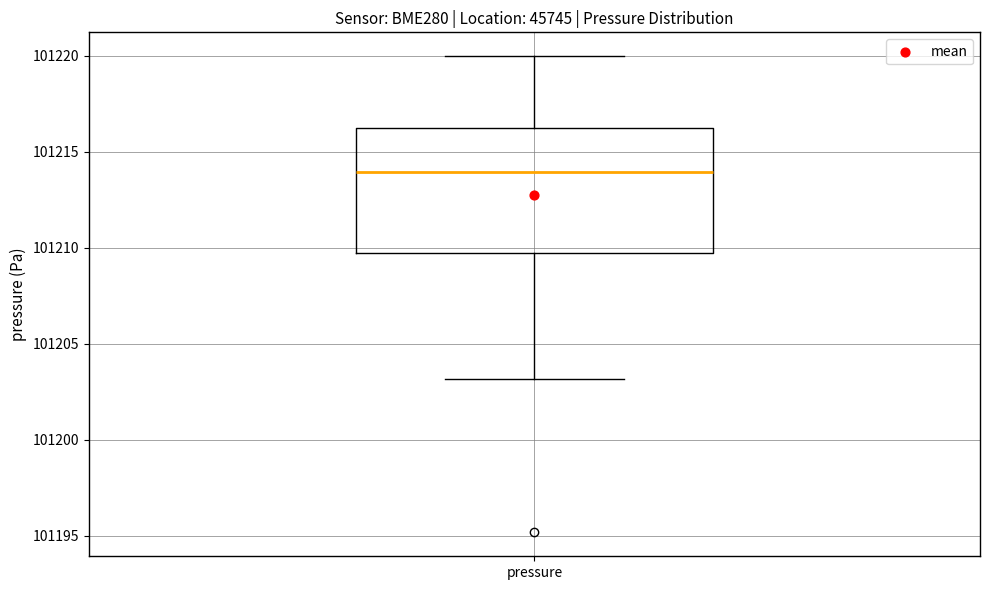

Transcribe this box plot: give where the median line is, the range the box spans, and where the two whiskers end, as read against the y-axis. The values are not printed on the chart, so give them approximately, as read against the axis.

median 101214.0, box 101209.5 to 101216.0, whiskers 101203.0 to 101220.0